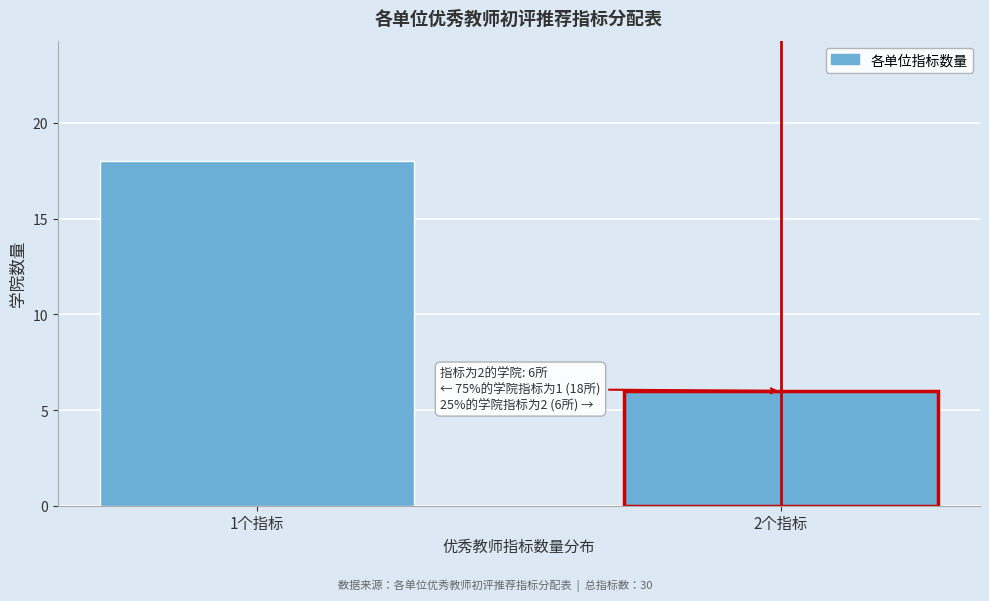

Reading left to right, extract all data points from this chart.

18	6